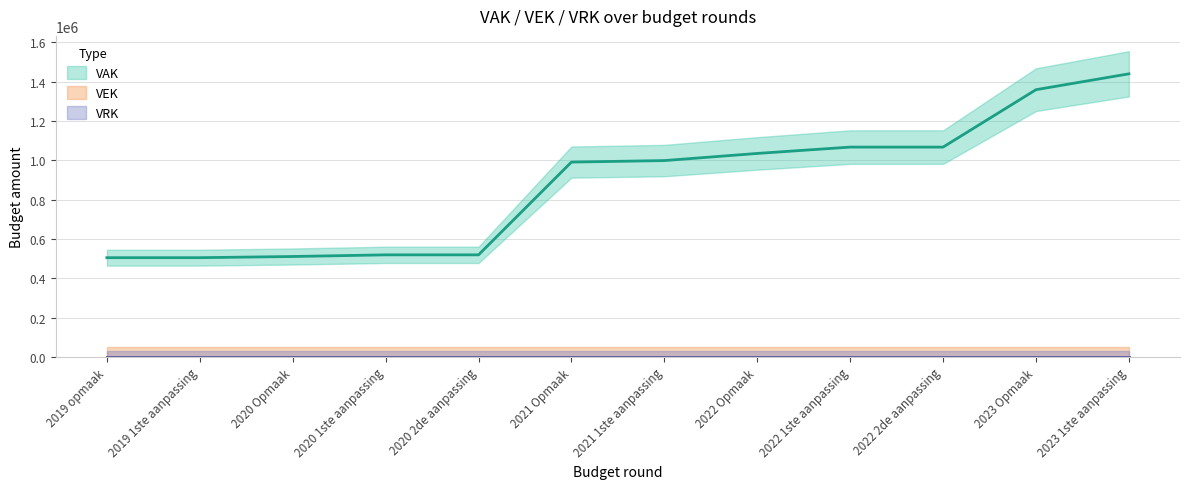

Count the number of data series in this chart.

3